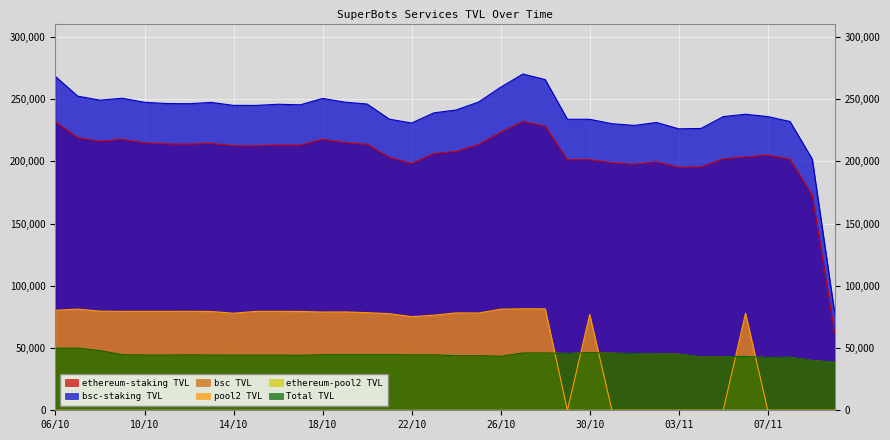

Reading left to right, list all the values displayed in this chart.

ethereum-staking TVL: 06/10=231920.3	07/10=219008.1	08/10=216271.8	09/10=217726.3	10/10=214926.8	11/10=214043.8	12/10=213850.9	13/10=214523.0	14/10=212492.8	15/10=212441.8	16/10=213211.3	17/10=213068.0	18/10=217723.3	19/10=215119.7	20/10=213758.8	21/10=203170.0	22/10=198315.6	23/10=206297.0	24/10=208012.7	25/10=213465.8	26/10=223402.7	27/10=232101.1	28/10=228257.6	29/10=201377.5	30/10=201396.6	31/10=198955.2	01/11=197688.4	02/11=199710.2	03/11=195296.5	04/11=195514.5	05/11=202068.7	06/11=203677.3	07/11=205106.3	08/11=201696.4	09/11=172842.9	10/11=62771.6
bsc-staking TVL: 06/10=268218.0	07/10=252419.6	08/10=249219.5	09/10=250739.1	10/10=247491.1	11/10=246508.9	12/10=246335.7	13/10=247384.9	14/10=245017.1	15/10=244970.3	16/10=245908.7	17/10=245473.5	18/10=250603.2	19/10=247606.4	20/10=246117.6	21/10=233925.8	22/10=230837.7	23/10=239005.2	24/10=241306.5	25/10=247642.3	26/10=259582.0	27/10=270222.1	28/10=265750.5	29/10=233838.4	30/10=233827.5	31/10=230299.9	01/11=228893.2	02/11=231282.3	03/11=226170.8	04/11=226466.9	05/11=235978.2	06/11=237914.7	07/11=236000.1	08/11=232057.3	09/11=201838.9	10/11=78859.6
bsc TVL: 06/10=49890.7	07/10=49898.2	08/10=47906.7	09/10=44642.0	10/10=44397.0	11/10=44391.0	12/10=44435.3	13/10=44391.3	14/10=44351.9	15/10=44278.4	16/10=44324.2	17/10=44165.4	18/10=44676.9	19/10=44666.8	20/10=44651.7	21/10=44659.6	22/10=44536.0	23/10=44554.0	24/10=43765.4	25/10=43850.9	26/10=43359.6	27/10=46030.2	28/10=46062.5	29/10=45606.0	30/10=46304.4	31/10=45847.8	01/11=45536.4	02/11=45410.5	03/11=45207.0	04/11=42770.4	05/11=43008.4	06/11=43295.5	07/11=42282.8	08/11=42559.6	09/11=40015.7	10/11=38528.3
pool2 TVL: 06/10=80397.5	07/10=81275.5	08/10=79633.8	09/10=79470.7	10/10=79473.6	11/10=79464.6	12/10=79525.2	13/10=79389.1	14/10=77987.3	15/10=79467.9	16/10=79486.9	17/10=79411.0	18/10=78949.4	19/10=79036.2	20/10=78454.0	21/10=77618.1	22/10=75224.1	23/10=76397.5	24/10=78268.9	25/10=78152.3	26/10=81212.4	27/10=81577.1	28/10=81496.0	29/10=0.0	30/10=76980.4	31/10=0.0	01/11=0.0	02/11=0.0	03/11=0.0	04/11=0.0	05/11=0.0	06/11=77982.6	07/11=0.0	08/11=0.0	09/11=0.0	10/11=0.0
ethereum-pool2 TVL: 06/10=21.5	07/10=21.4	08/10=20.9	09/10=20.7	10/10=20.3	11/10=19.9	12/10=19.8	13/10=20.1	14/10=20.1	15/10=20.5	16/10=19.8	17/10=20.3	18/10=20.7	19/10=20.3	20/10=19.9	21/10=19.9	22/10=19.9	23/10=20.1	24/10=20.9	25/10=20.5	26/10=20.6	27/10=23.3	28/10=23.2	29/10=0.0	30/10=0.0	31/10=0.0	01/11=0.0	02/11=0.0	03/11=0.0	04/11=0.0	05/11=0.0	06/11=0.0	07/11=0.0	08/11=0.0	09/11=0.0	10/11=0.0
Total TVL: 06/10=49890.7	07/10=49898.2	08/10=47906.7	09/10=44642.0	10/10=44397.0	11/10=44391.0	12/10=44435.3	13/10=44391.3	14/10=44351.9	15/10=44278.4	16/10=44324.2	17/10=44165.4	18/10=44676.9	19/10=44666.8	20/10=44651.7	21/10=44659.6	22/10=44536.0	23/10=44554.0	24/10=43765.4	25/10=43850.9	26/10=43359.6	27/10=46030.2	28/10=46062.5	29/10=45606.0	30/10=46304.4	31/10=45847.8	01/11=45536.4	02/11=45410.5	03/11=45207.0	04/11=42770.4	05/11=43008.4	06/11=43295.5	07/11=42282.8	08/11=42559.6	09/11=40015.7	10/11=38528.3